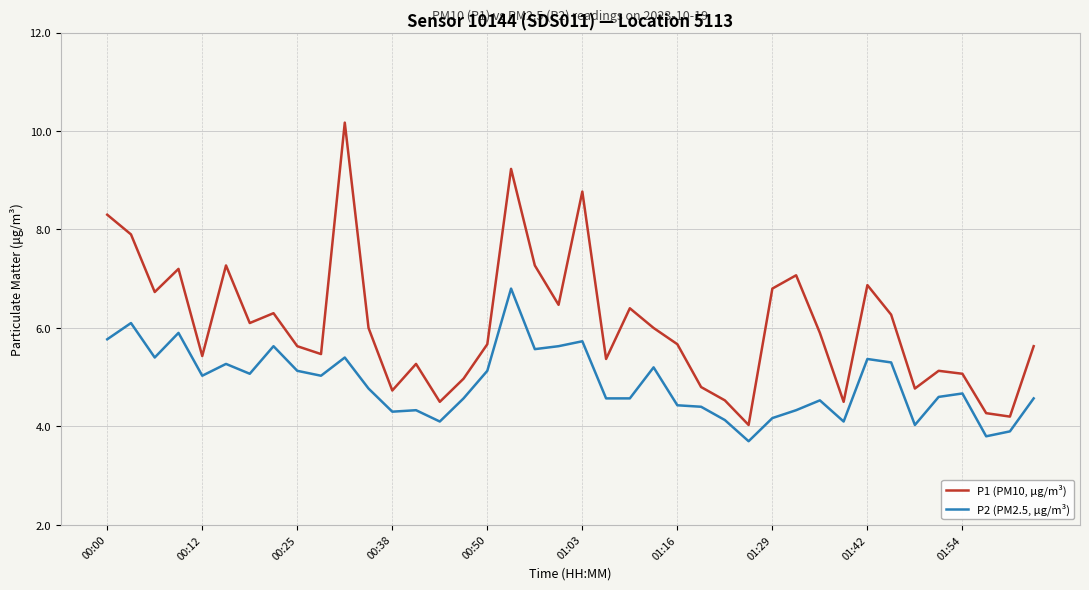

True or false: P1 (PM10, µg/m³) and P2 (PM2.5, µg/m³) intersect in this chart.

False